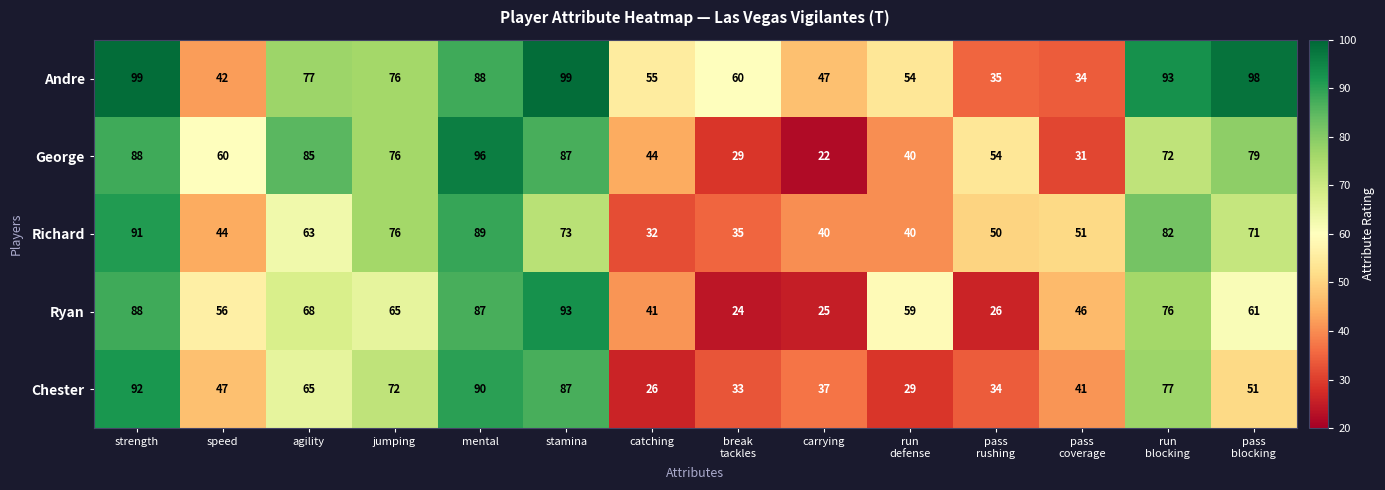

Which series has the widest spread of values?

George